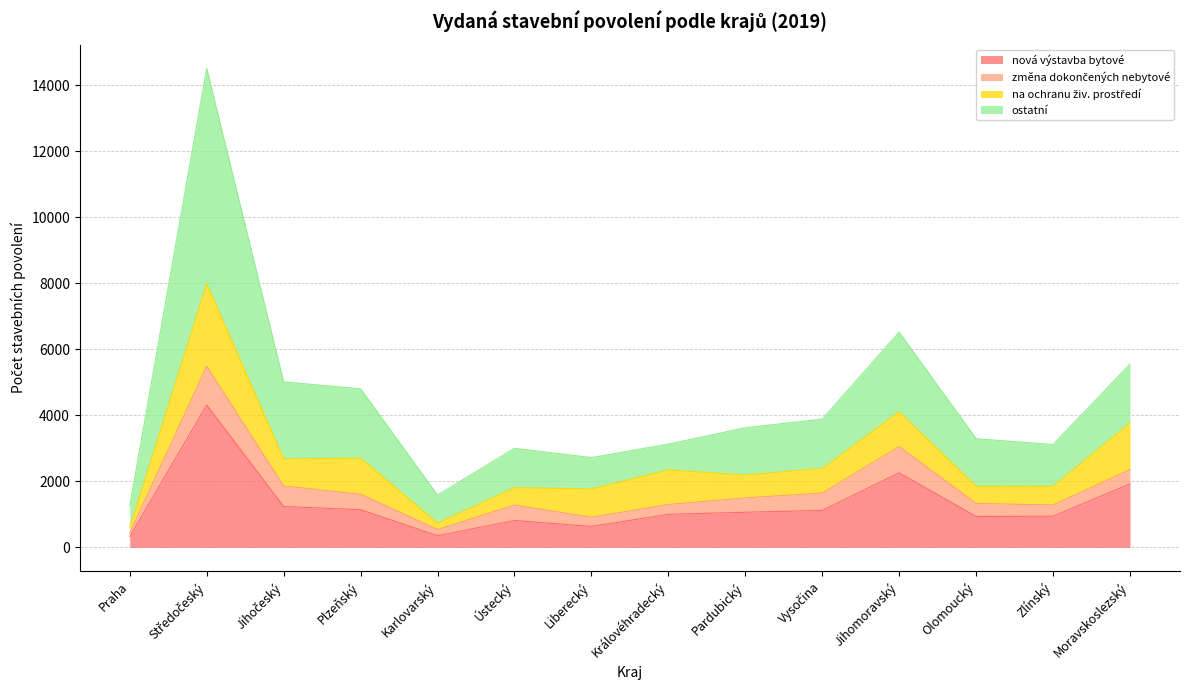

What is the minimum value for nová výstavba bytové?

326